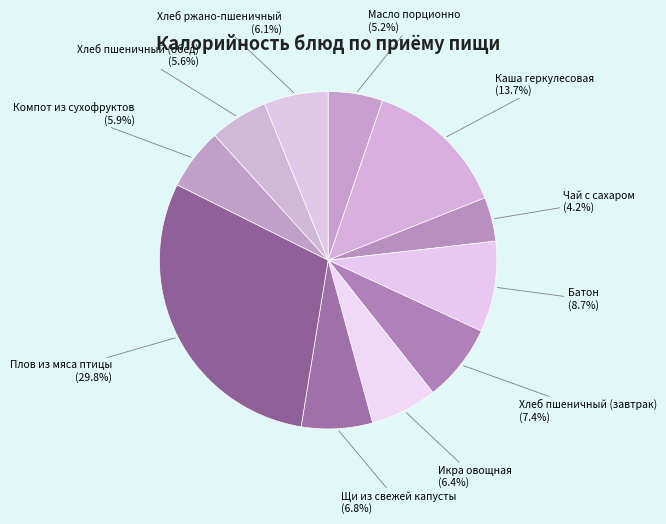

To the nearest percent, what is the combined percentage of Батон and Масло порционно?

14%